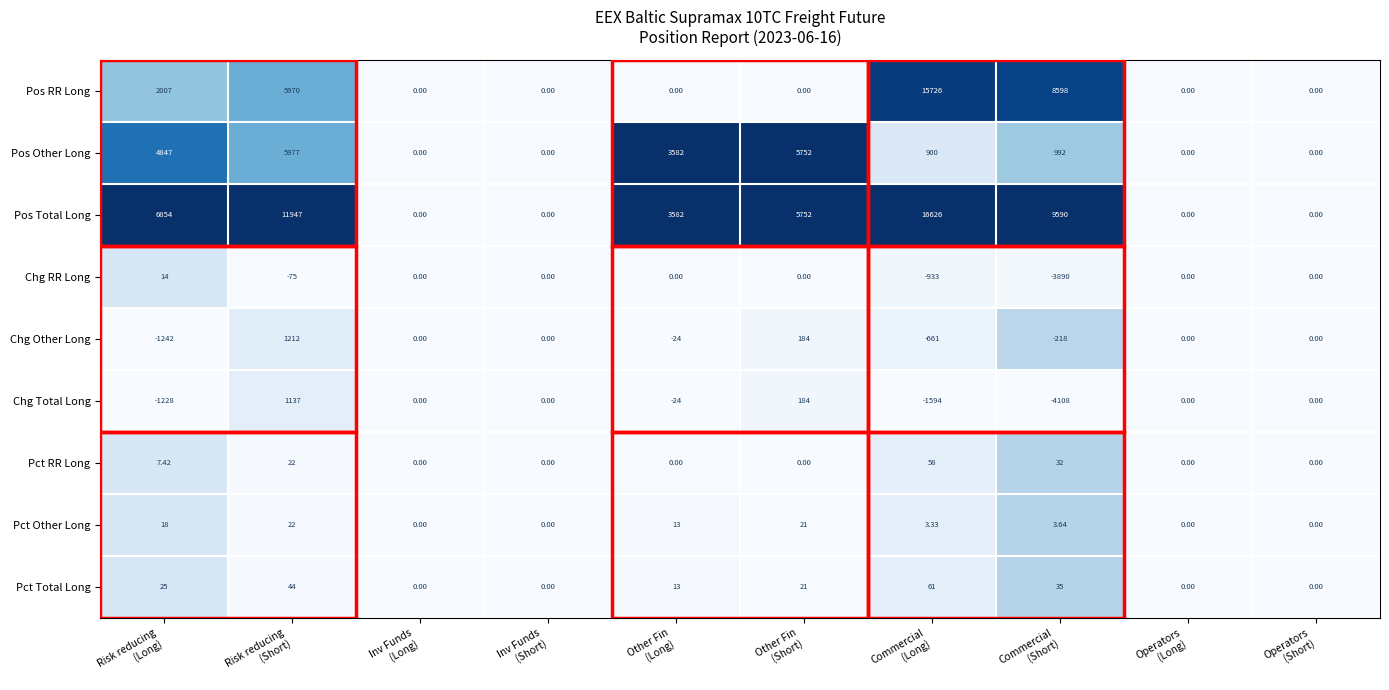

Rank the series by their maximum value, from lowest to highest.

Chg RR Long, Pct Other Long, Pct RR Long, Pct Total Long, Chg Total Long, Chg Other Long, Pos Other Long, Pos RR Long, Pos Total Long